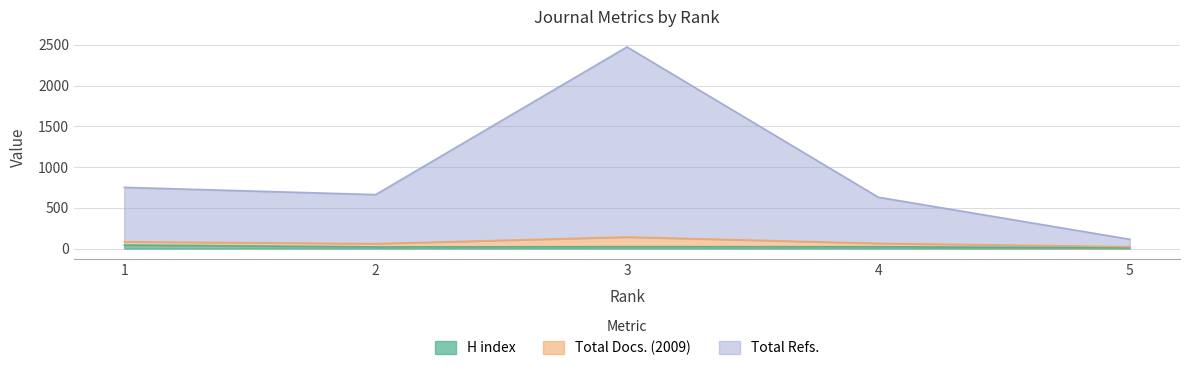

Read the H index value at 4, to the nearest 5.

20